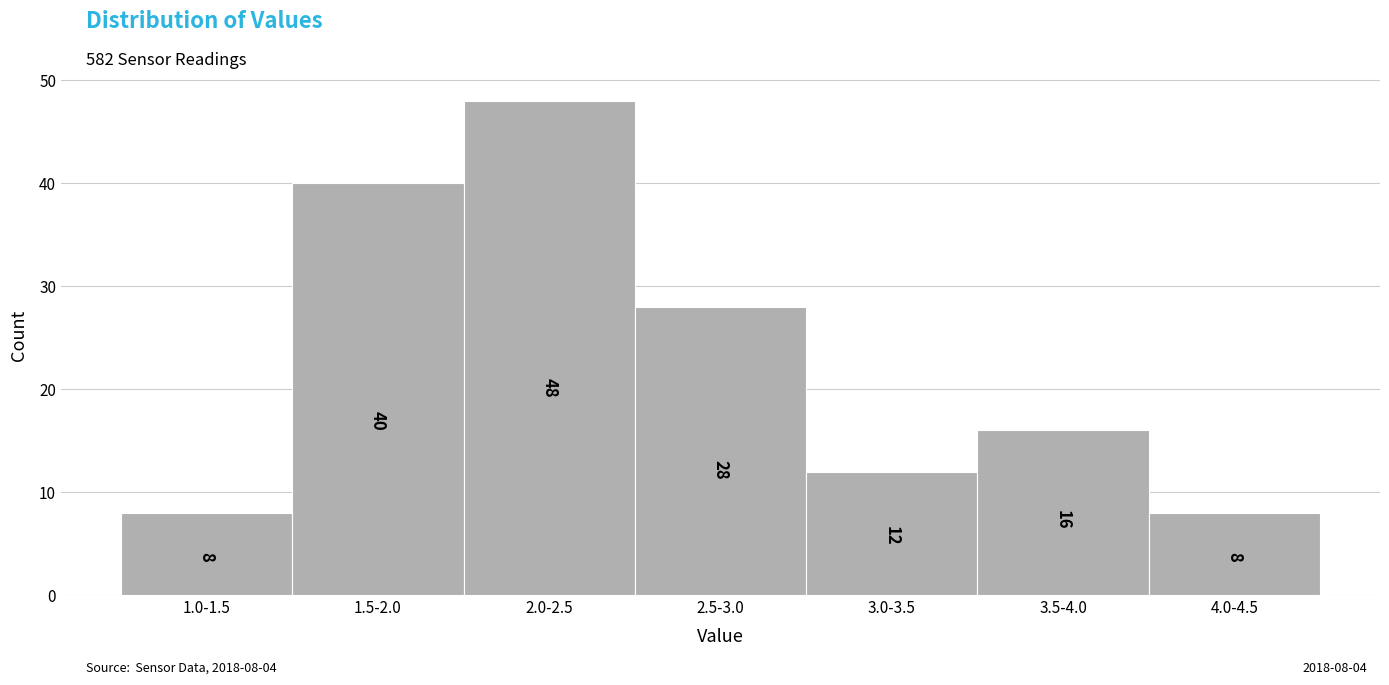

Reading right to left, transcribe all the data shown in this chart.

8	16	12	28	48	40	8